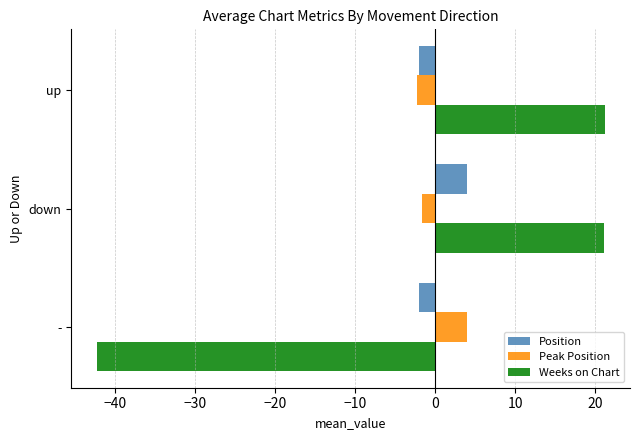

What is the greatest value displayed?

21.1